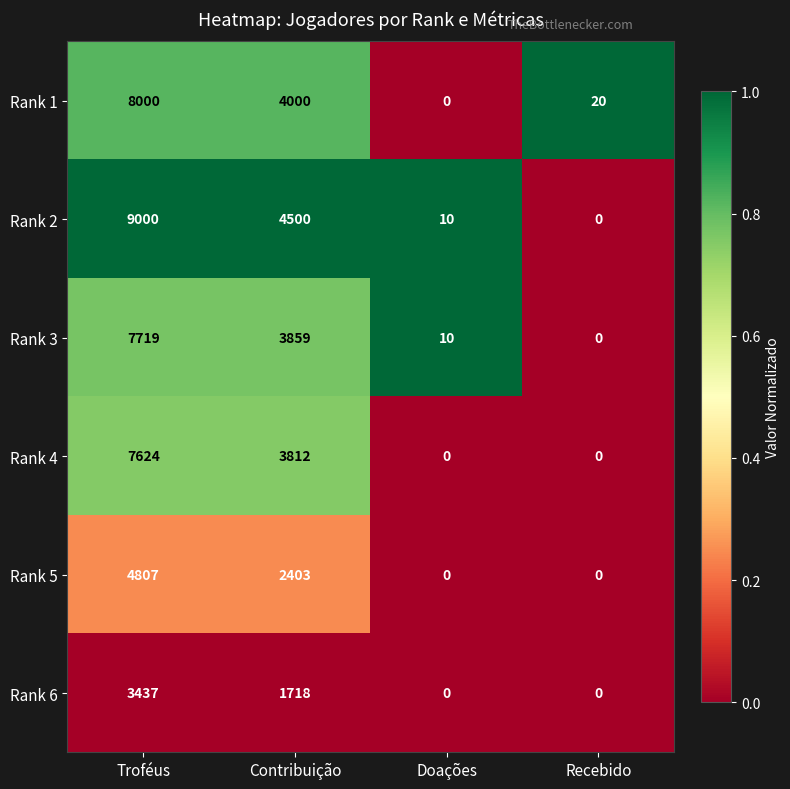

How many distinct data groups are displayed?

6